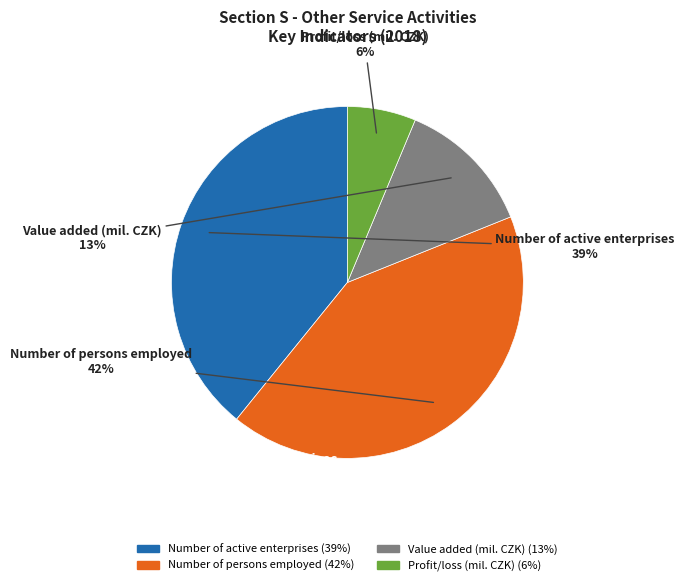

Is there a majority slice in this chart?

No